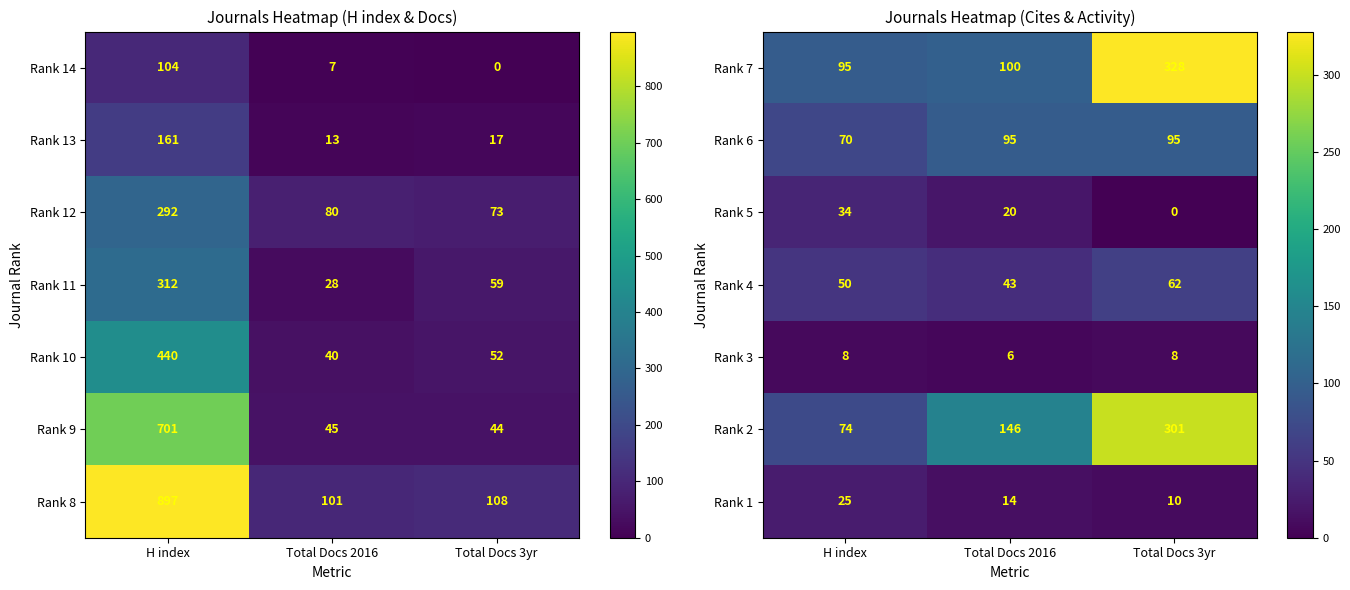

Where does the Rank 1 series first go above 14?

H index